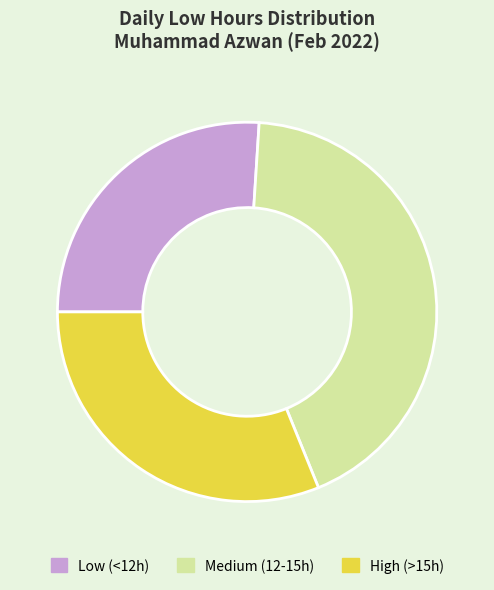

What is the ratio of the value at Low (<12h) to the value at Medium (12-15h)?

0.6